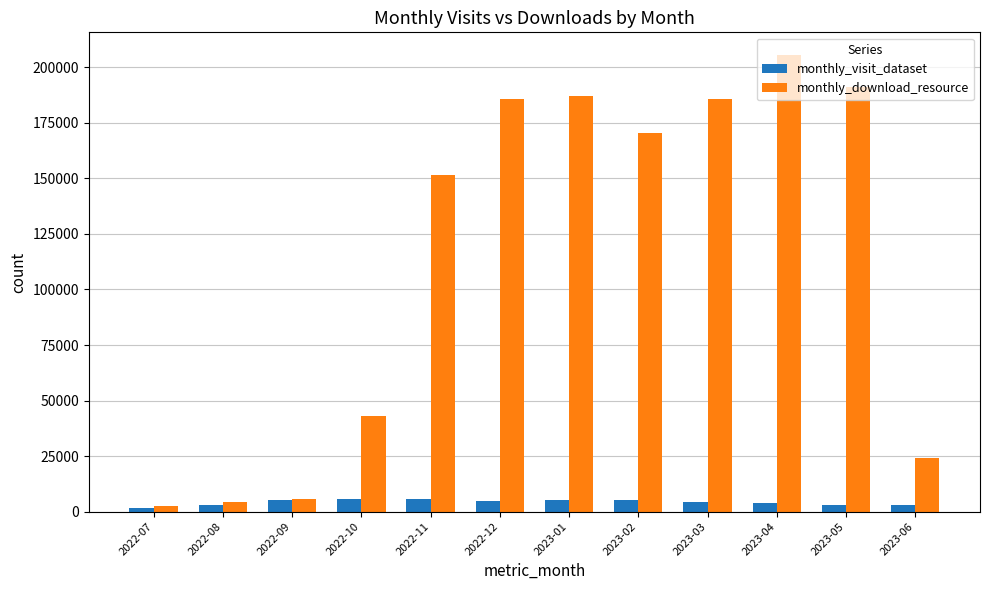

Is it true that monthly_download_resource equals 187136 at 2023-01?

True